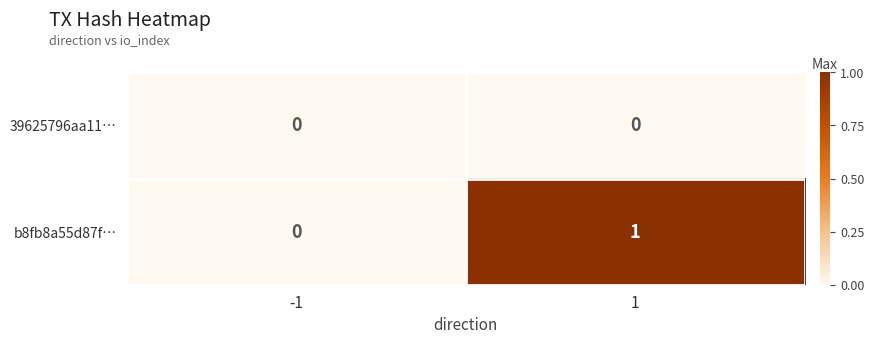

Reading left to right, transcribe all the data shown in this chart.

39625796aa11…: -1=0	1=0
b8fb8a55d87f…: -1=0	1=1